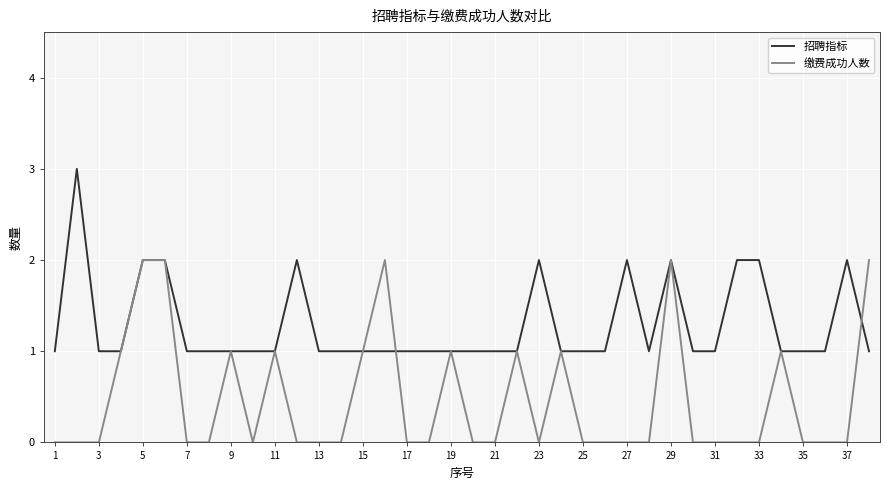

Rank the series by their maximum value, from lowest to highest.

缴费成功人数, 招聘指标